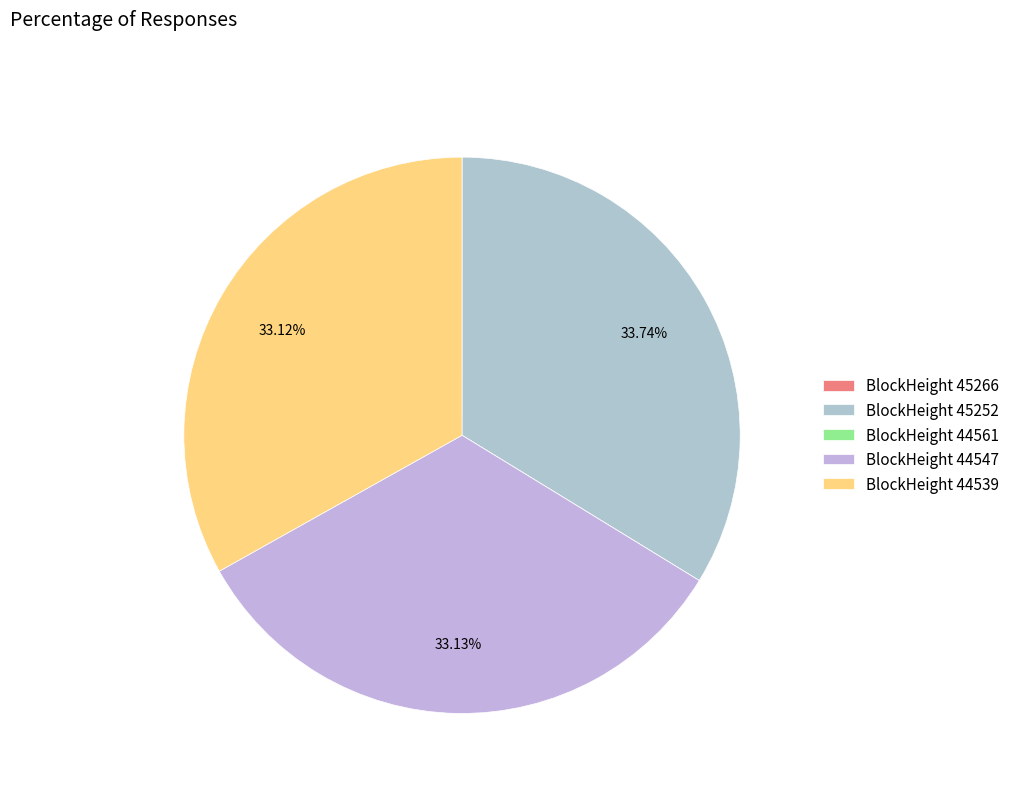

Count the number of slices in the pie.

5